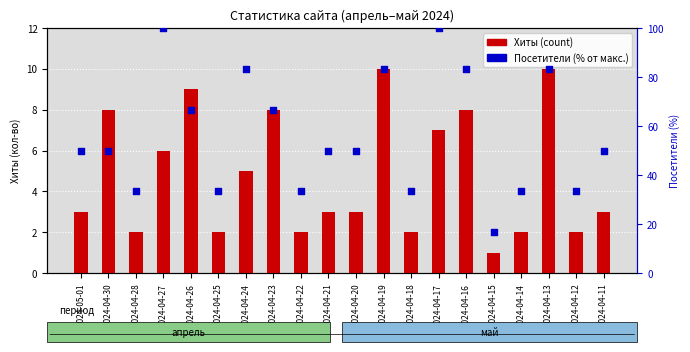

What are all the series names shown in the legend?

Хиты, Посетители